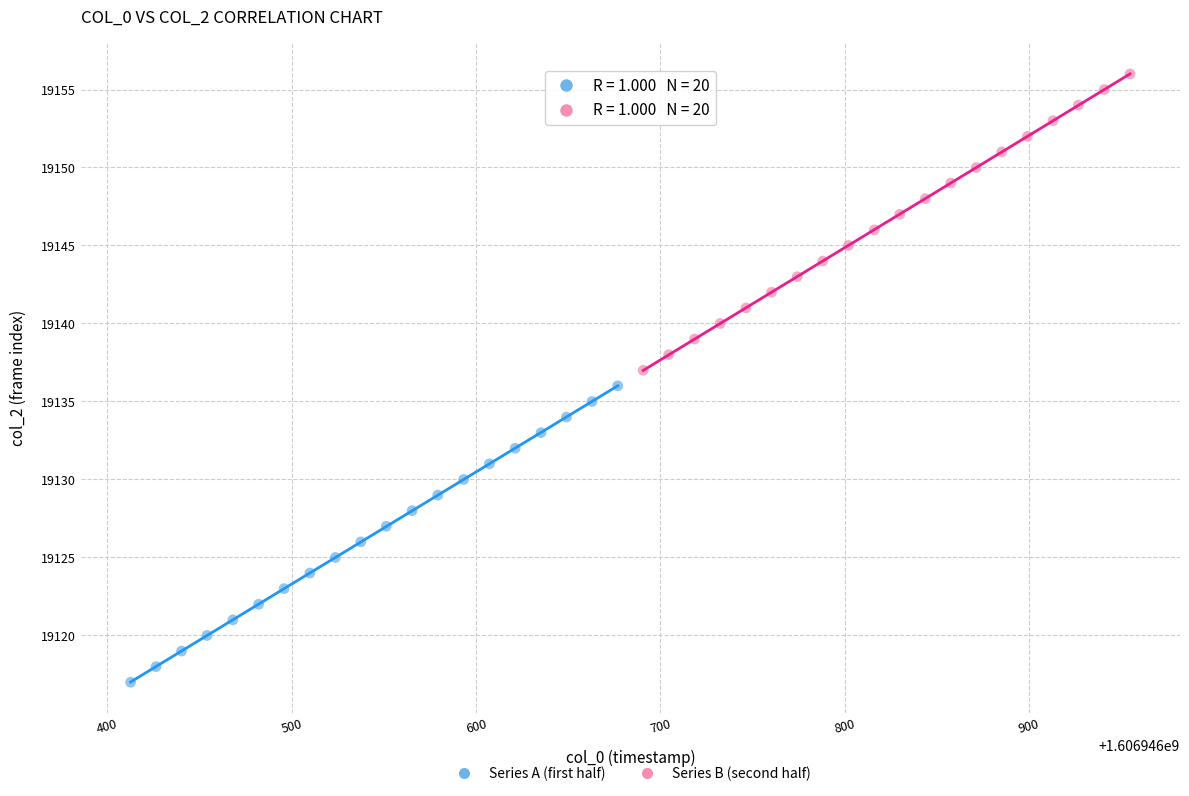

Which series contains the lowest Y value?

Series A (first half)